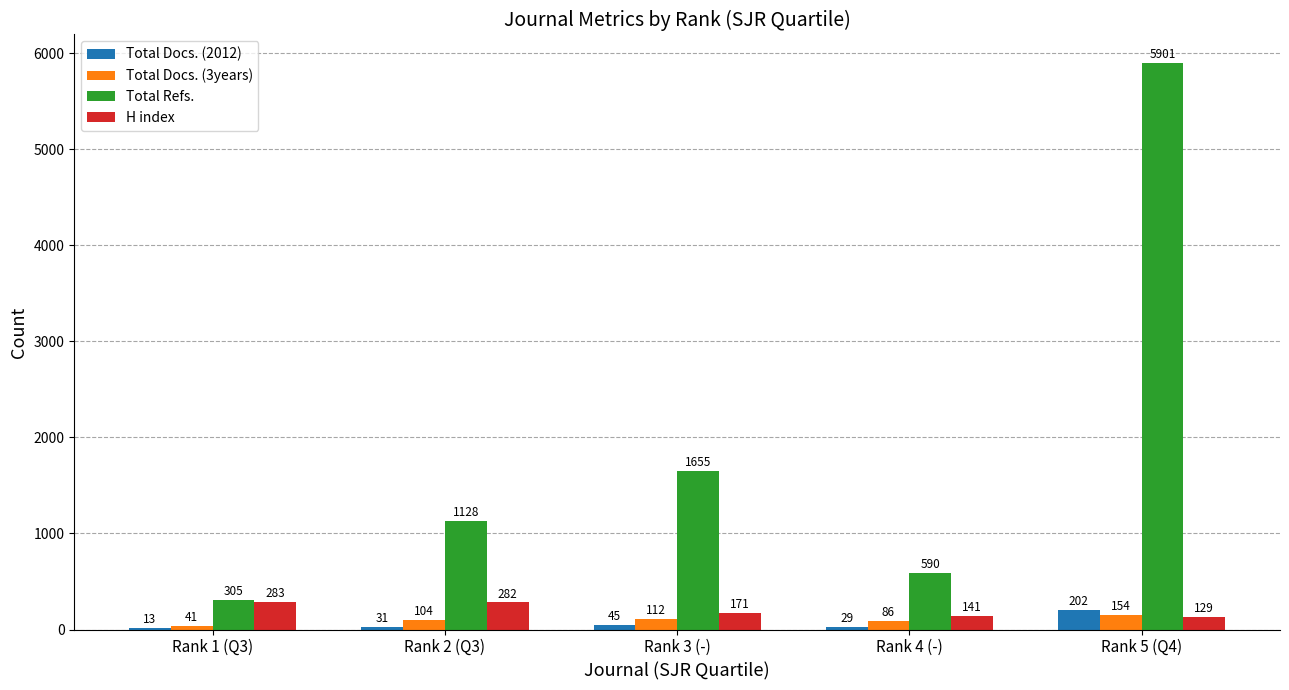

Is it true that Total Refs. equals 2740 at Rank 3 (-)?

False